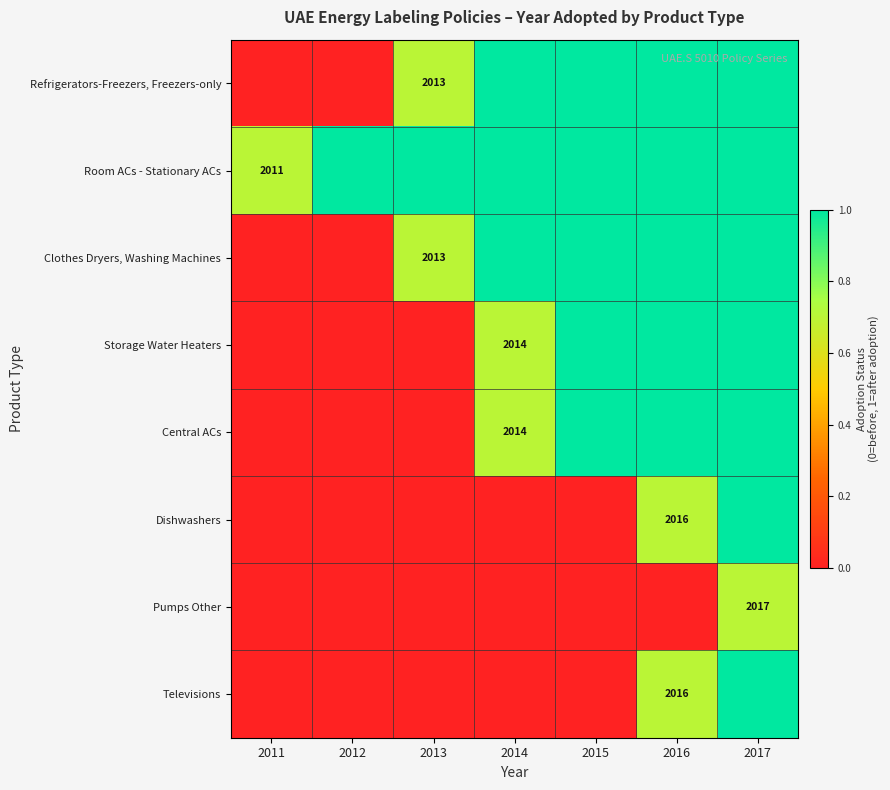

True or false: Room ACs - Stationary ACs has a value of 2011 at 2011.

True